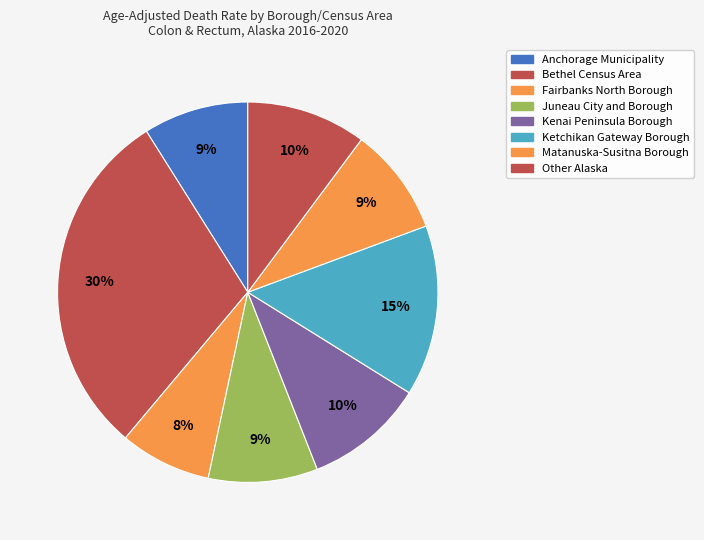

Which has a higher value, Matanuska-Susitna Borough or Other Alaska?

Other Alaska